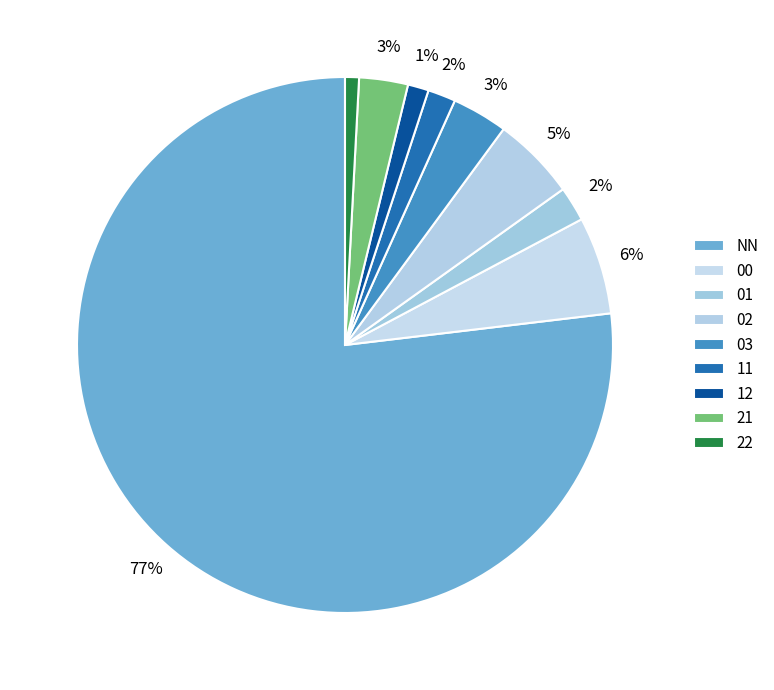

Is there a majority slice in this chart?

Yes